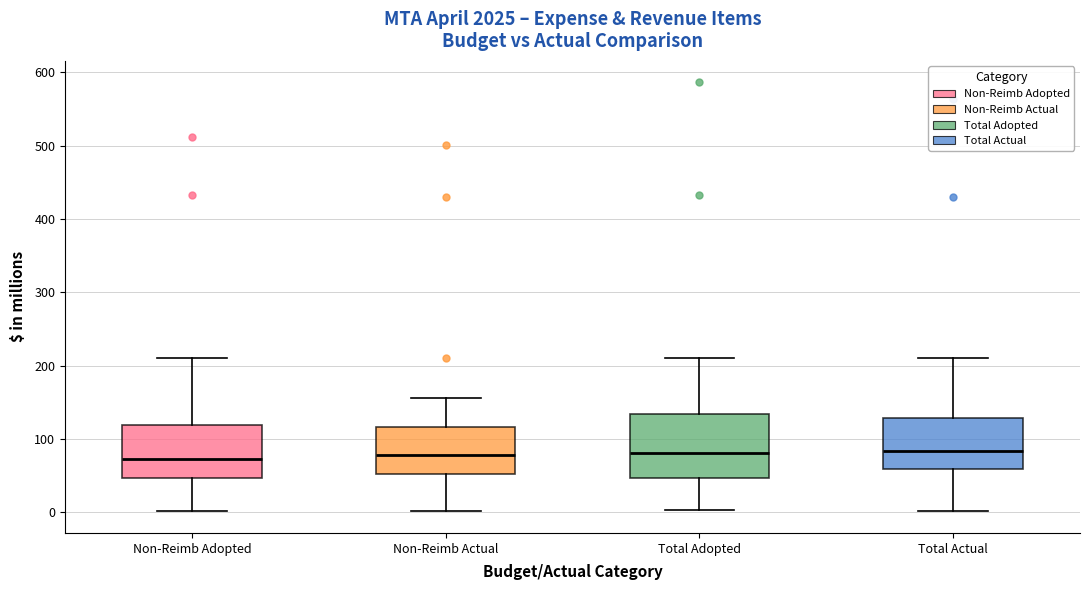

Which box is the tallest, from its lower edge to its upper edge?

Total Adopted